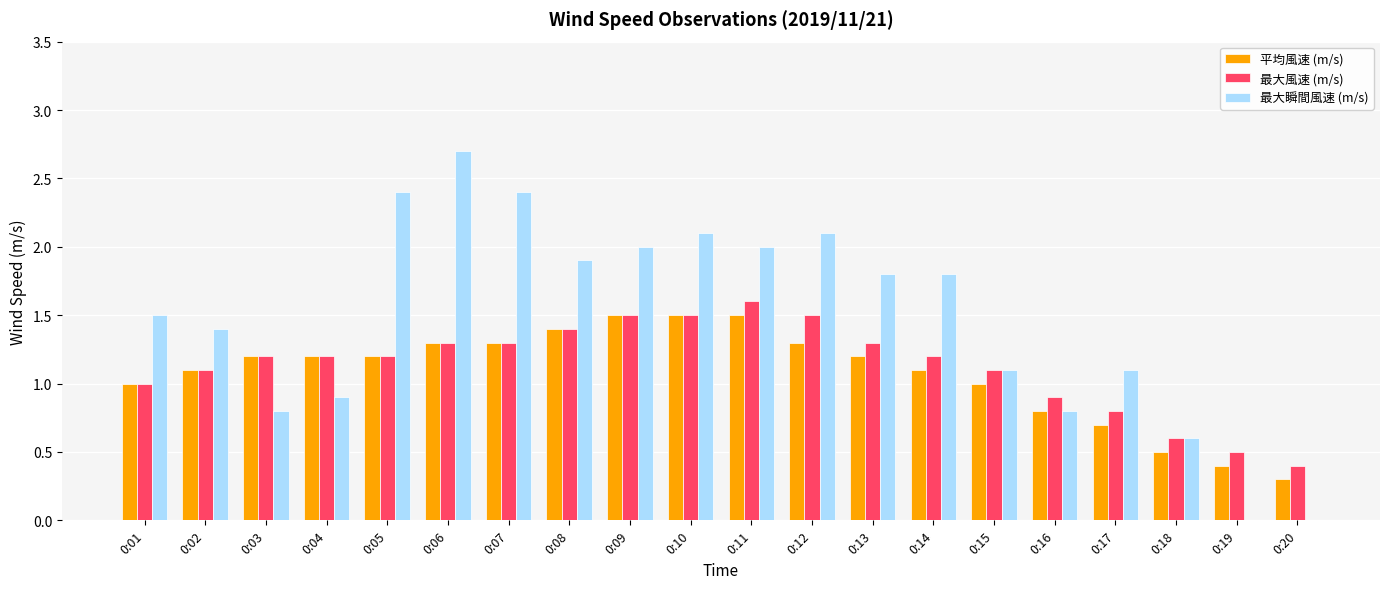

How many series are shown in this chart?

3